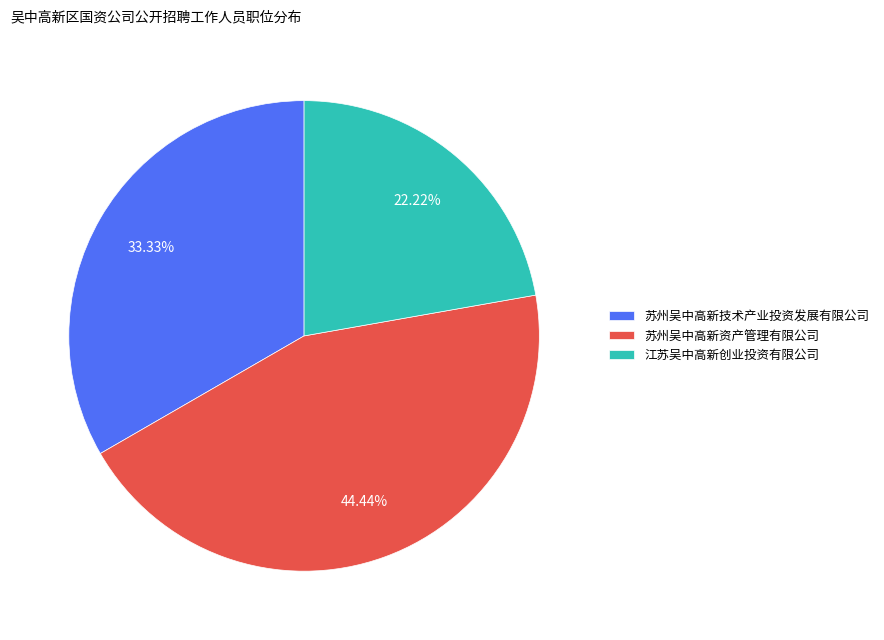

To the nearest percent, what portion does 江苏吴中高新创业投资有限公司 represent?

22%